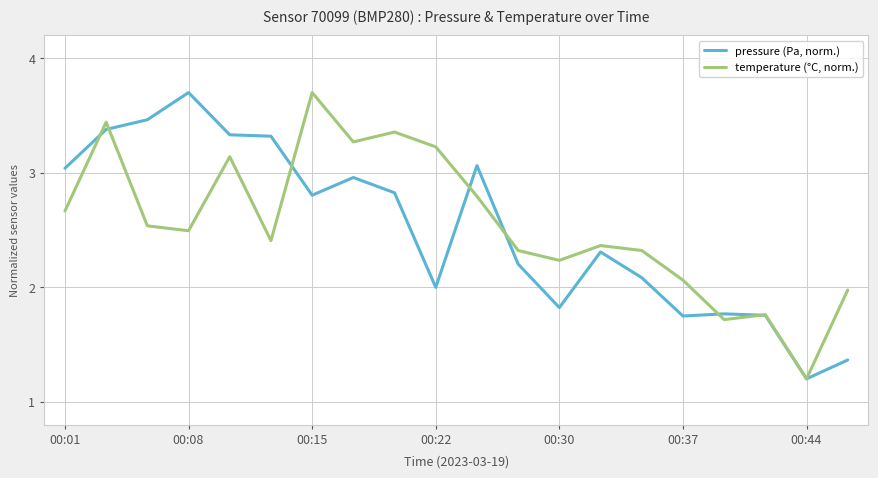

What is the greatest value displayed?

3.7